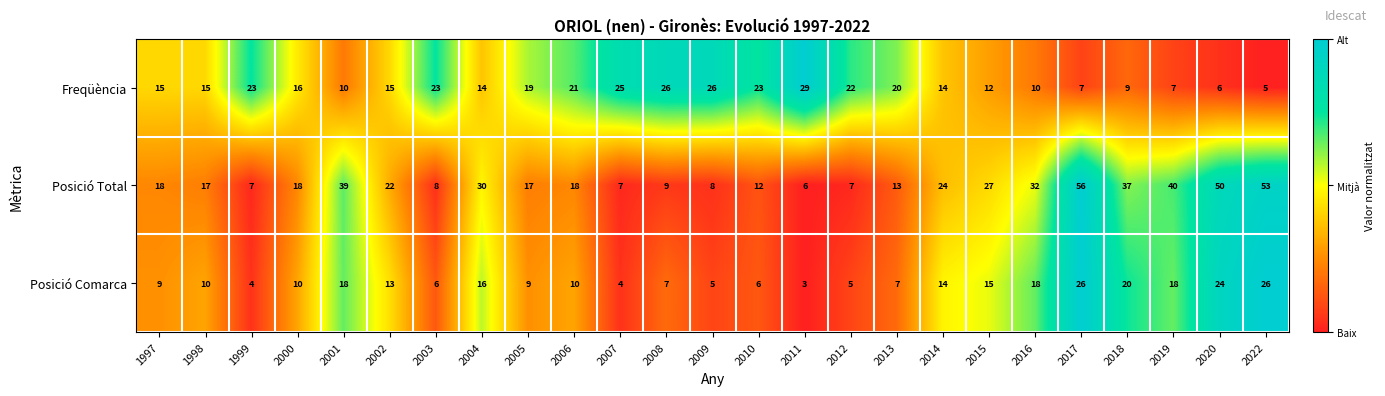

What is the sum of all Posició Comarca values?

303